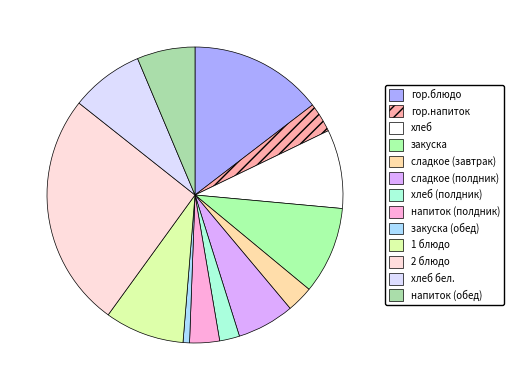

Is there any slice that represents more than half of the pie?

No